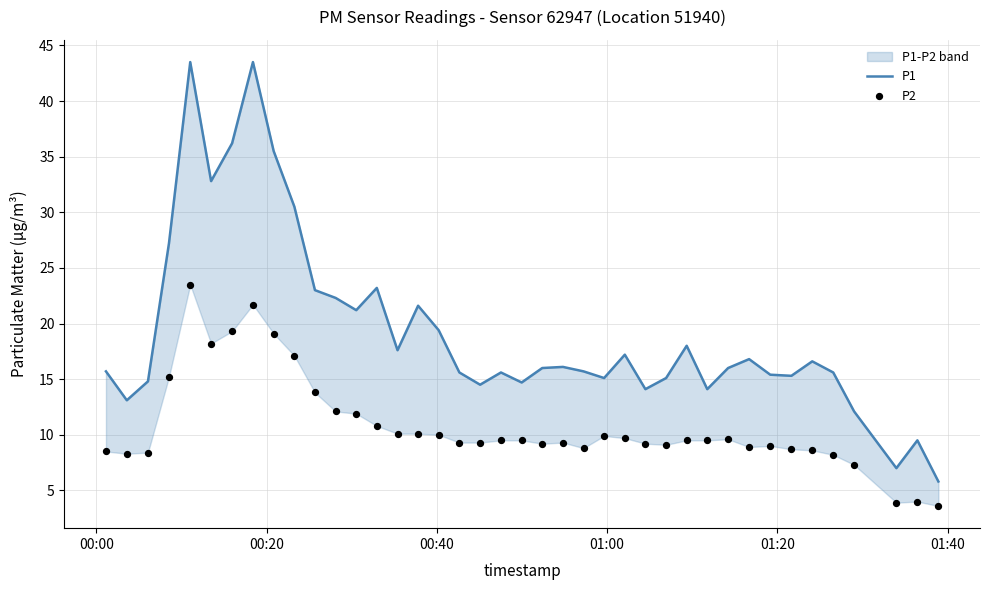

What are all the series names shown in the legend?

P1, P2